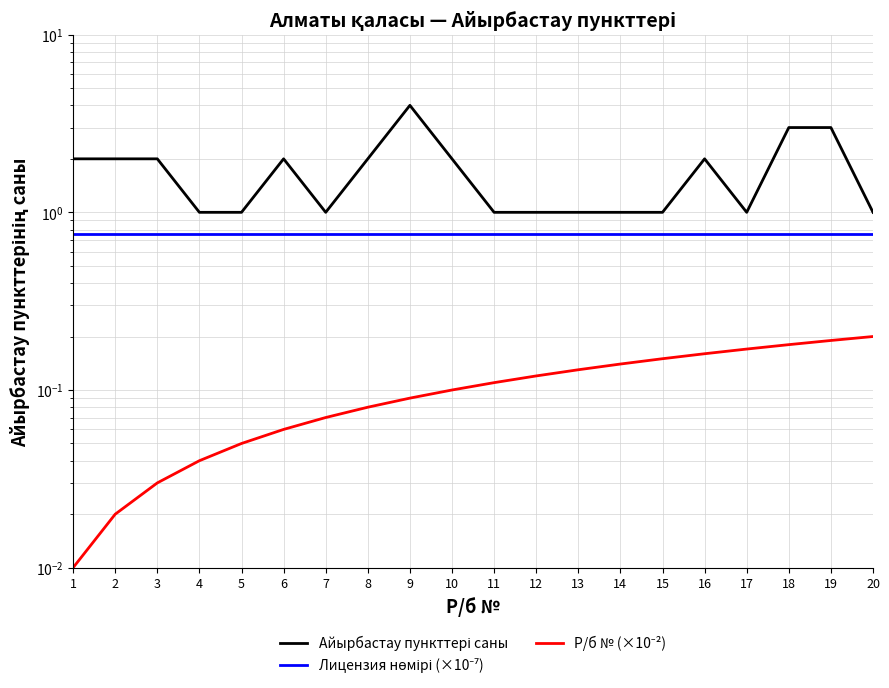

Read the Лицензия нөмірі (×10⁻⁷) value at 14.

0.8